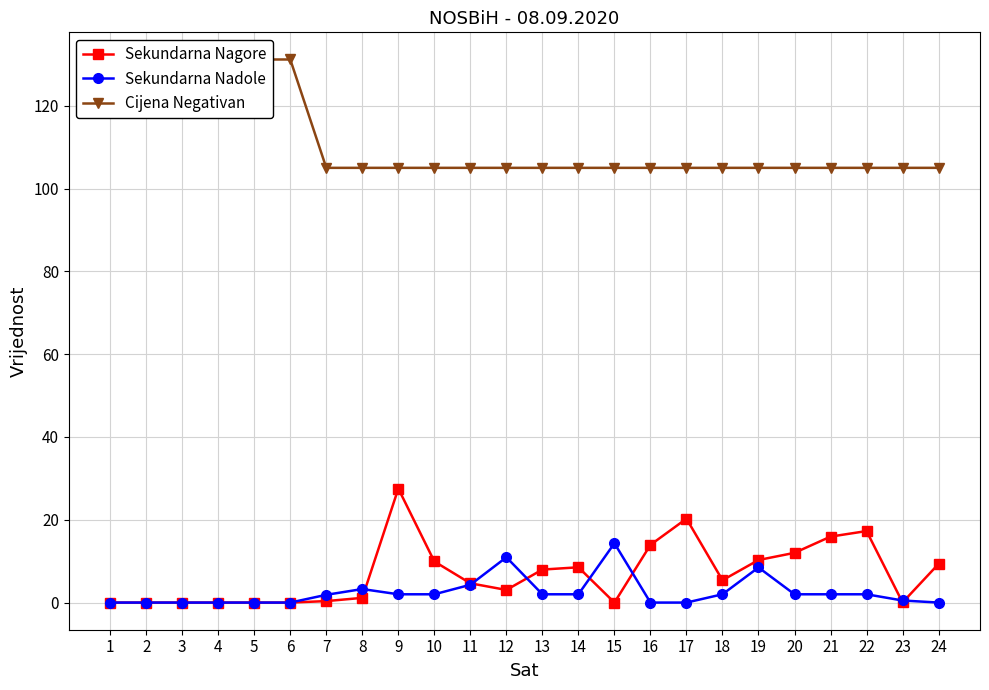

How many data points does each series have?

24